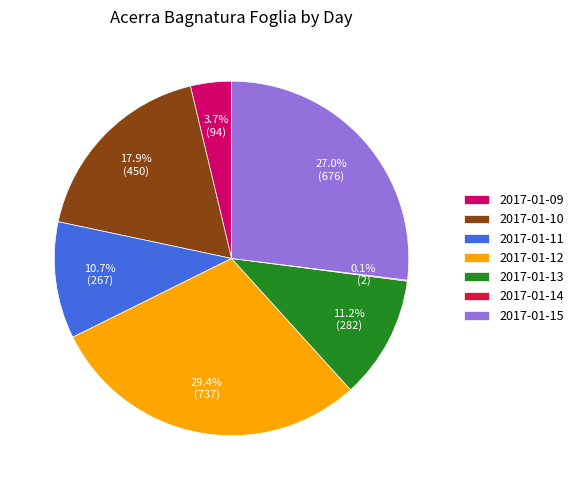

Is there any slice that represents more than half of the pie?

No